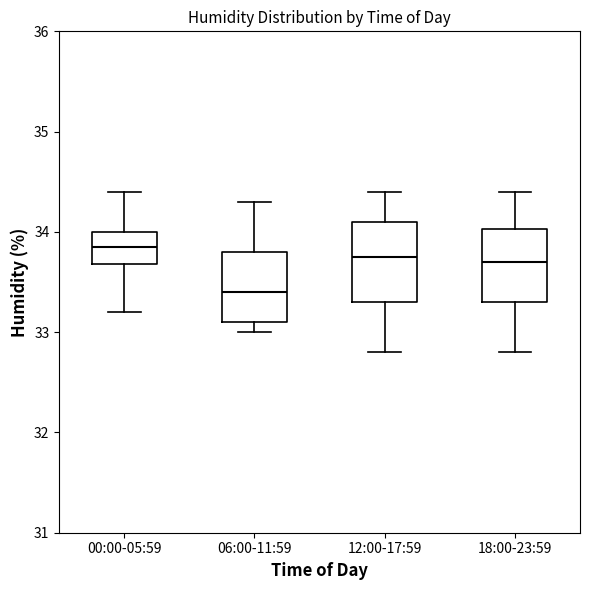

Where is the upper edge of the box for 06:00-11:59 on the y-axis? The values are not printed on the chart, so give them approximately, as read against the axis.

33.8